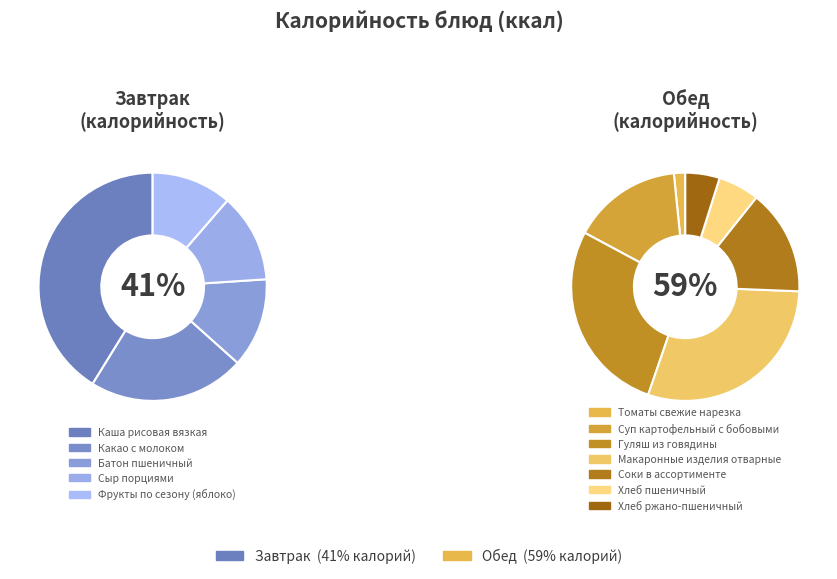

To the nearest percent, what percentage of the pie is Хлеб ржано-пшеничный?

3%